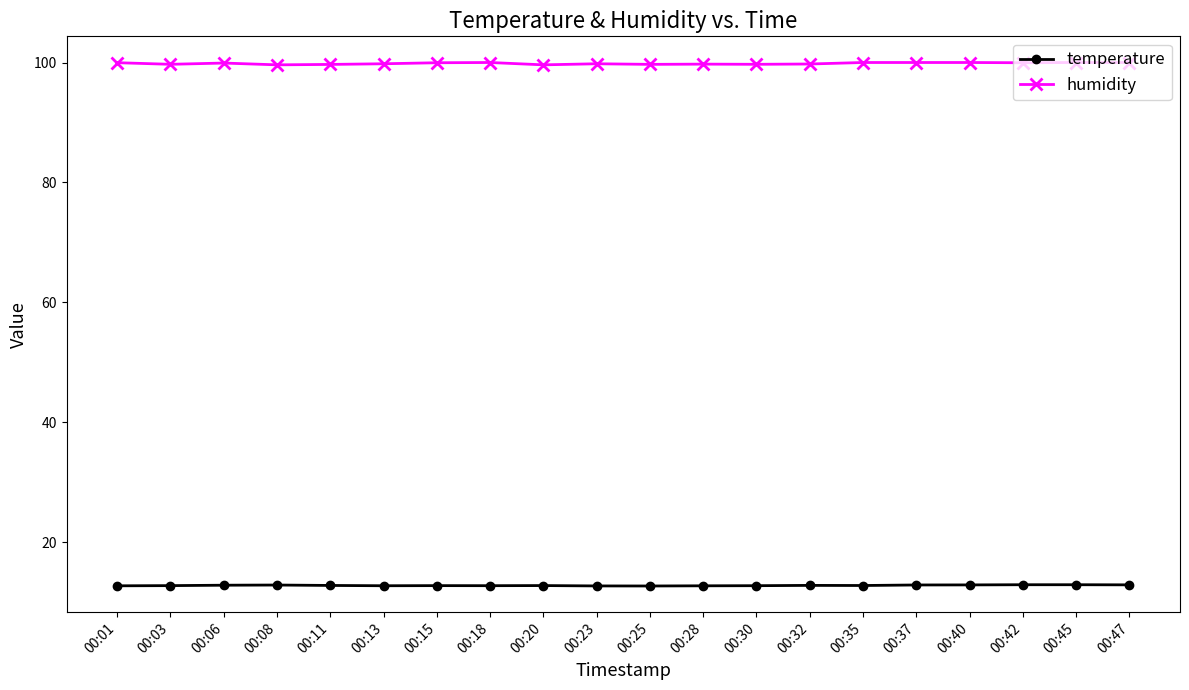

How many lines are shown in the chart?

2